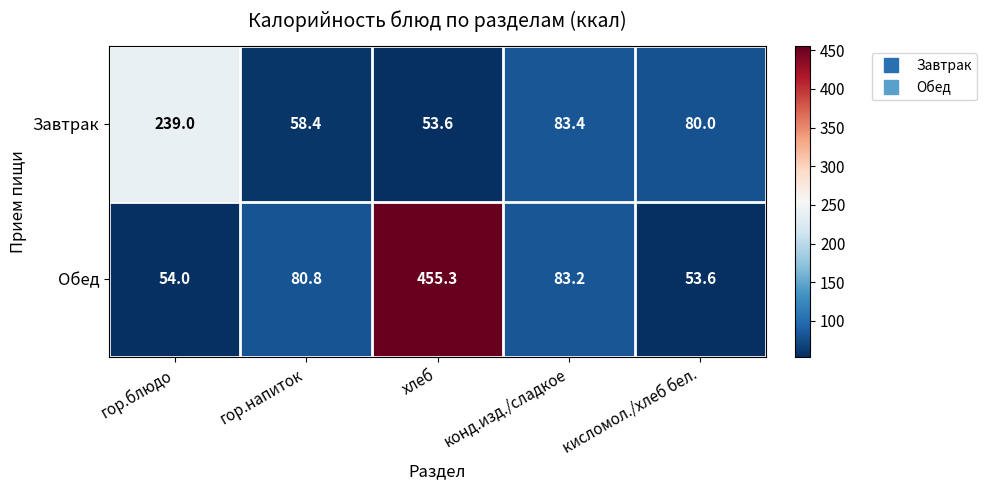

Which category has the lowest value in the Обед series?

кисломол./хлеб бел.